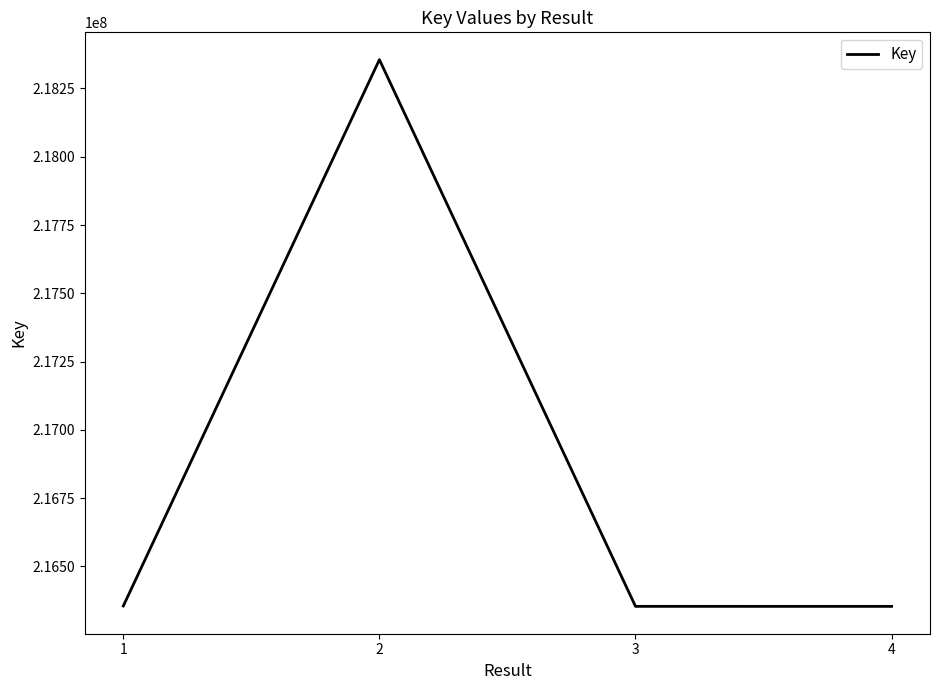

Does the chart have visible grid lines?

No